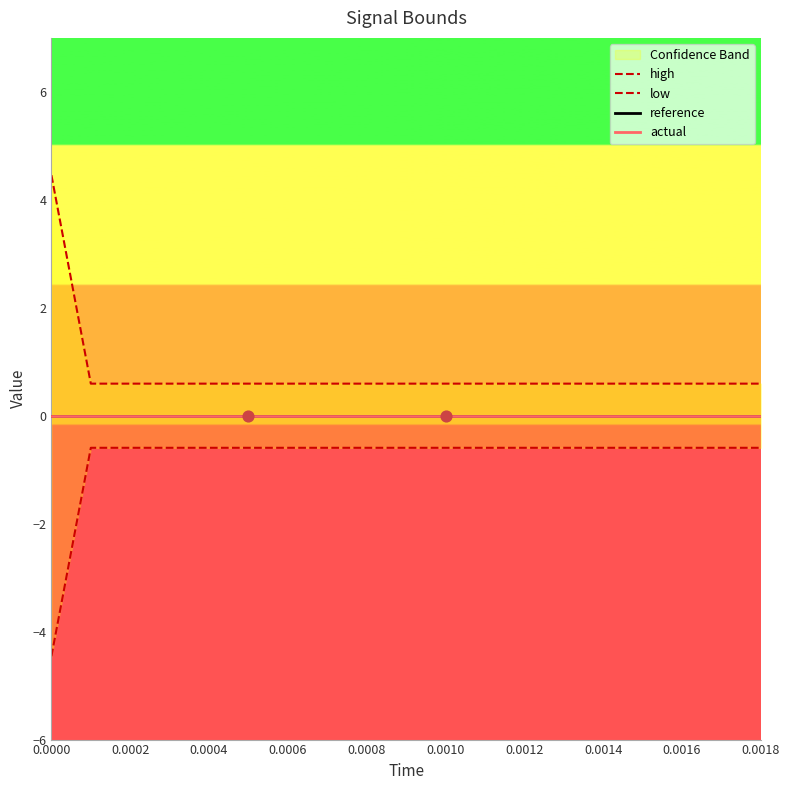

Which series has the widest spread of Y values?

high